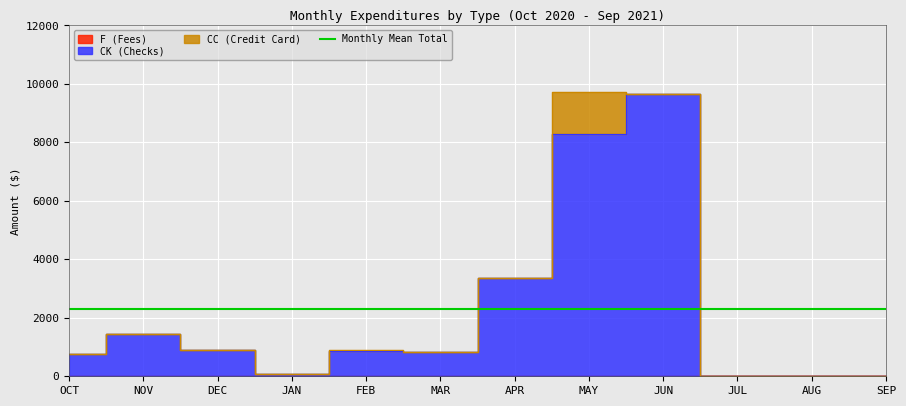

What is the label of the 10th point from the left?

JUL